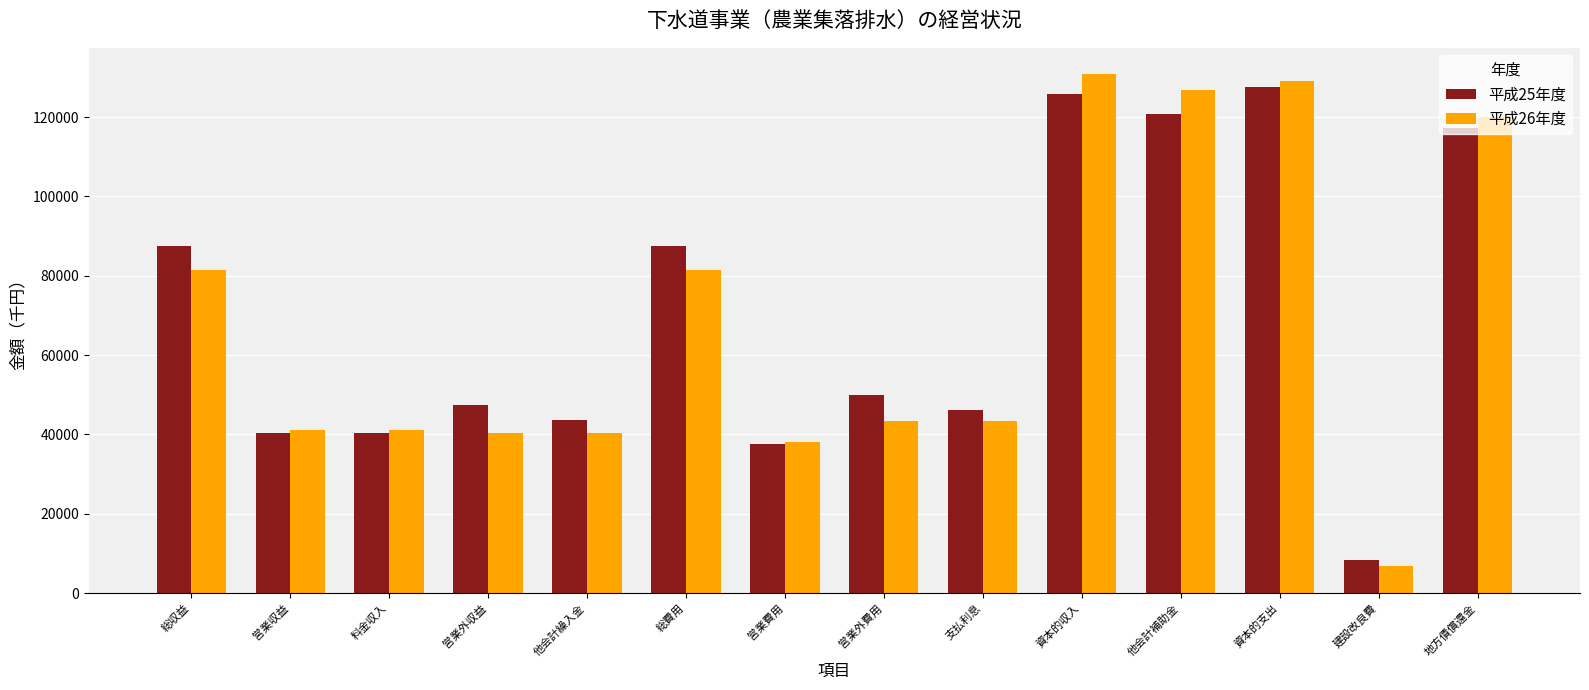

What is the total value across all series at 営業収益?

81504